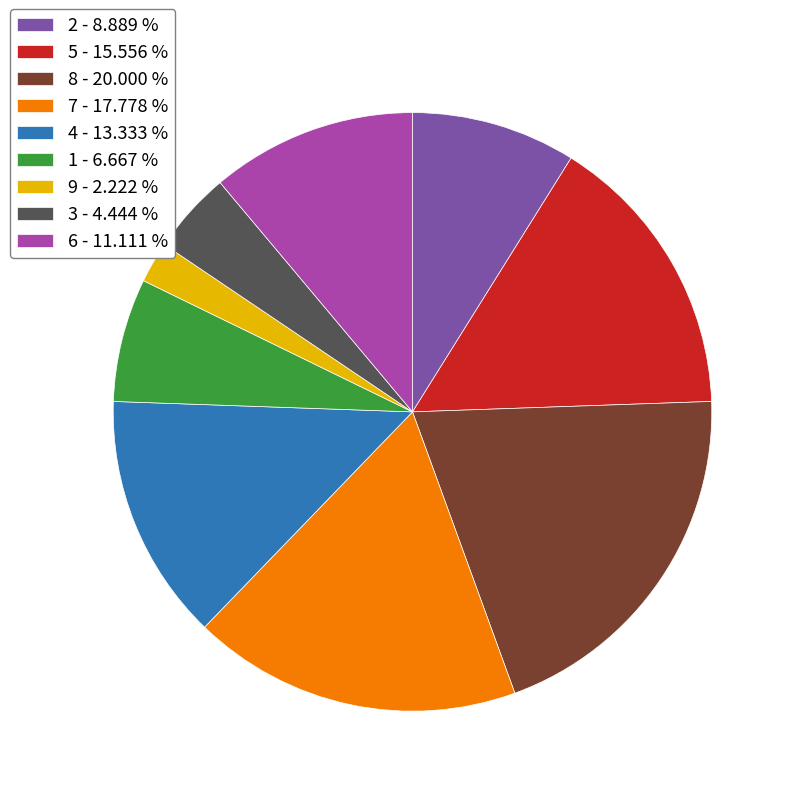

The 2 slice represents 9% of the pie. True or false?

True